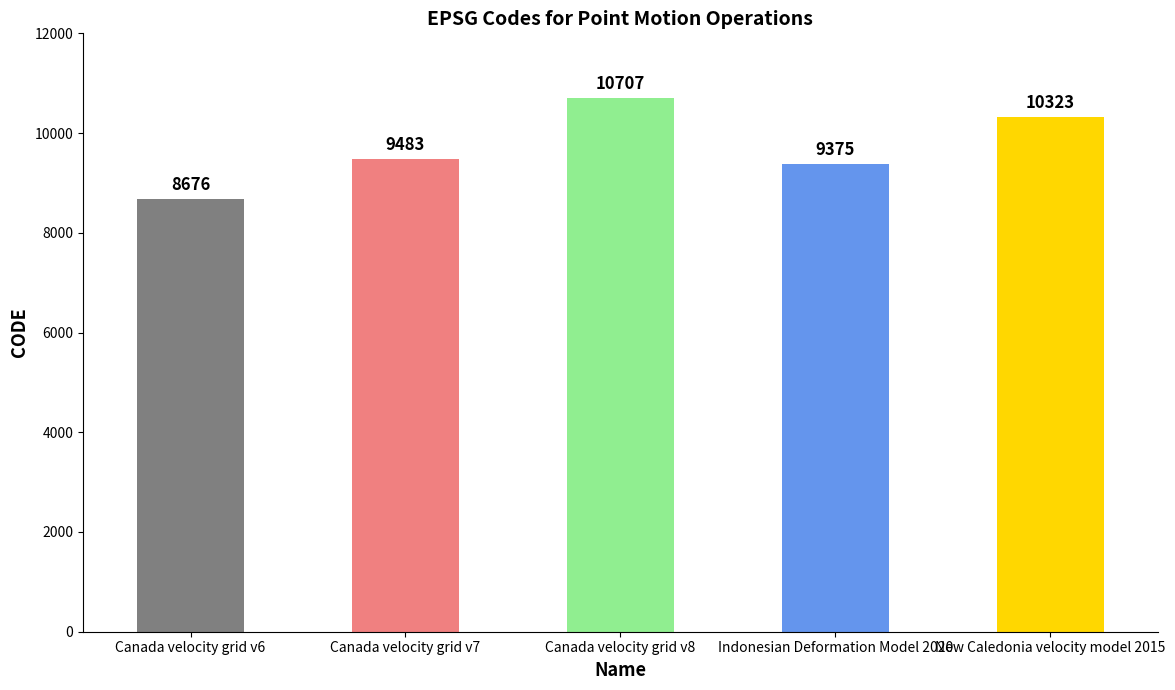

Is it true that the value at Canada velocity grid v7 is 16697?

False